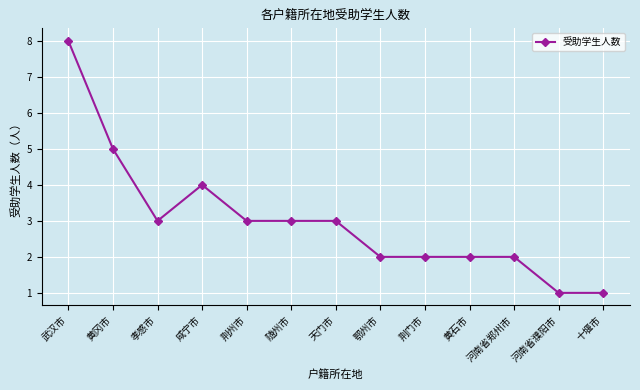

Is this an area chart (filled region under the line)?

No